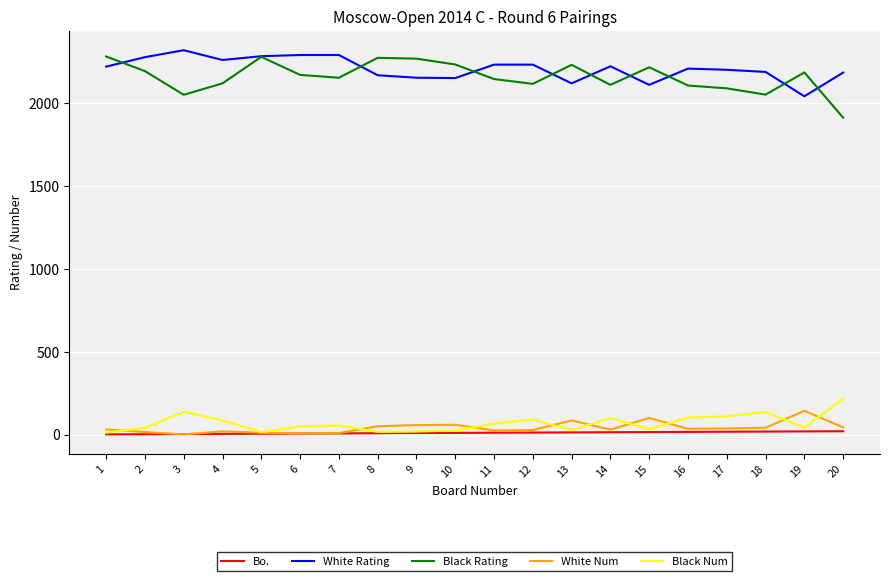

What is the difference between the second highest and minimum values in the Black Rating series?

367